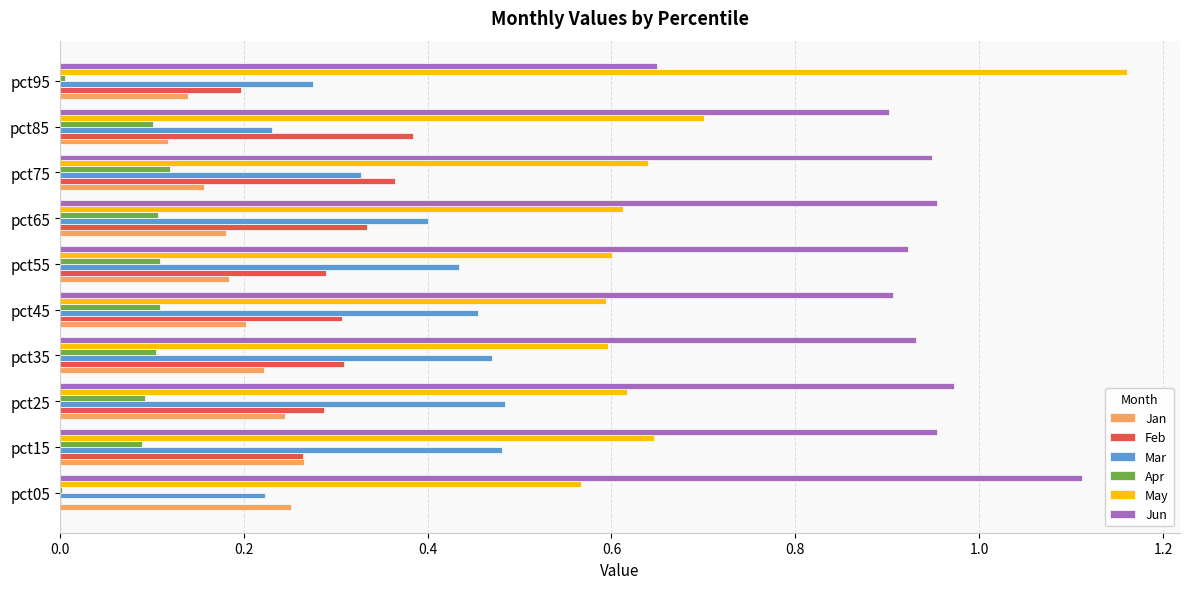

What is the maximum value for Jun?

1.1